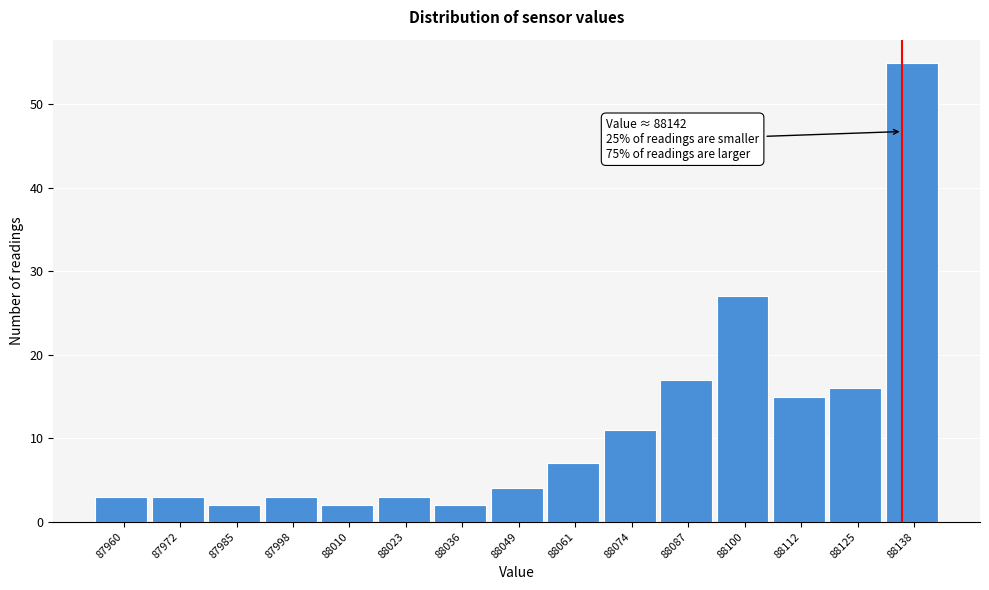

Reading left to right, list all the values displayed in this chart.

87960=3	87972=3	87985=2	87998=3	88010=2	88023=3	88036=2	88049=4	88061=7	88074=11	88087=17	88100=27	88112=15	88125=16	88138=55